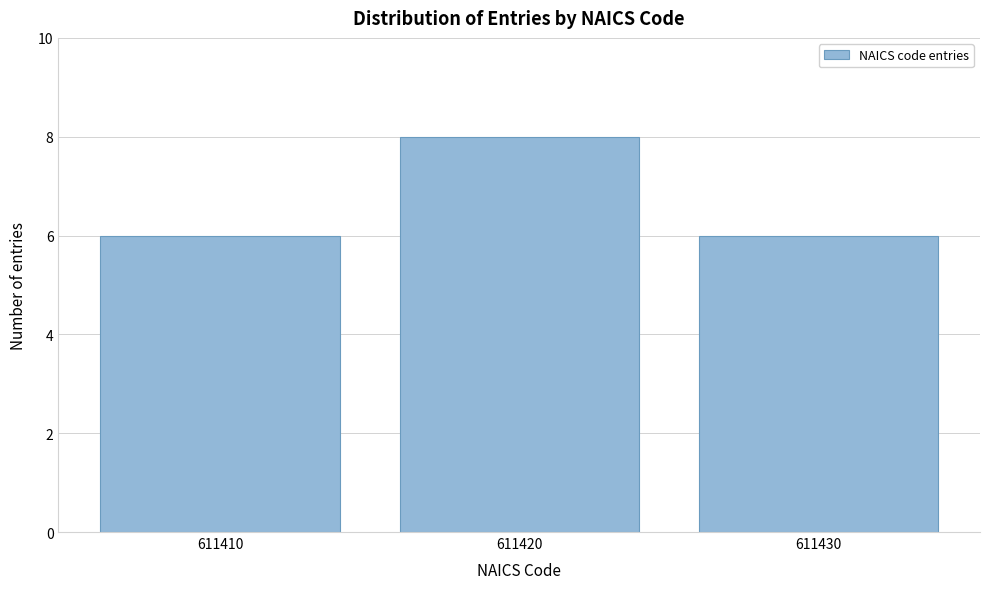

Reading left to right, what are all the values shown in this chart?

611410=6	611420=8	611430=6